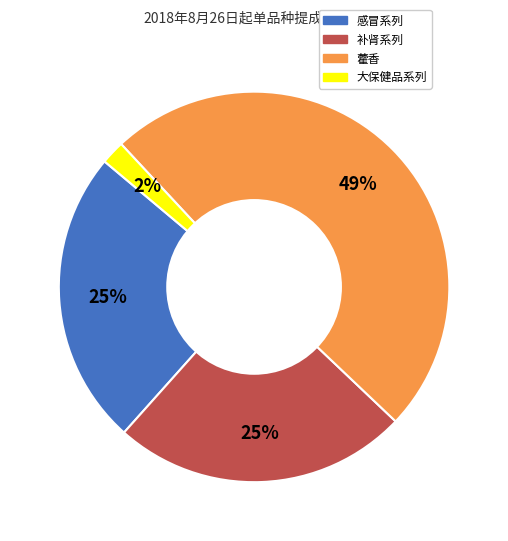

Combined, do 感冒系列 and 藿香 account for over 50%?

Yes